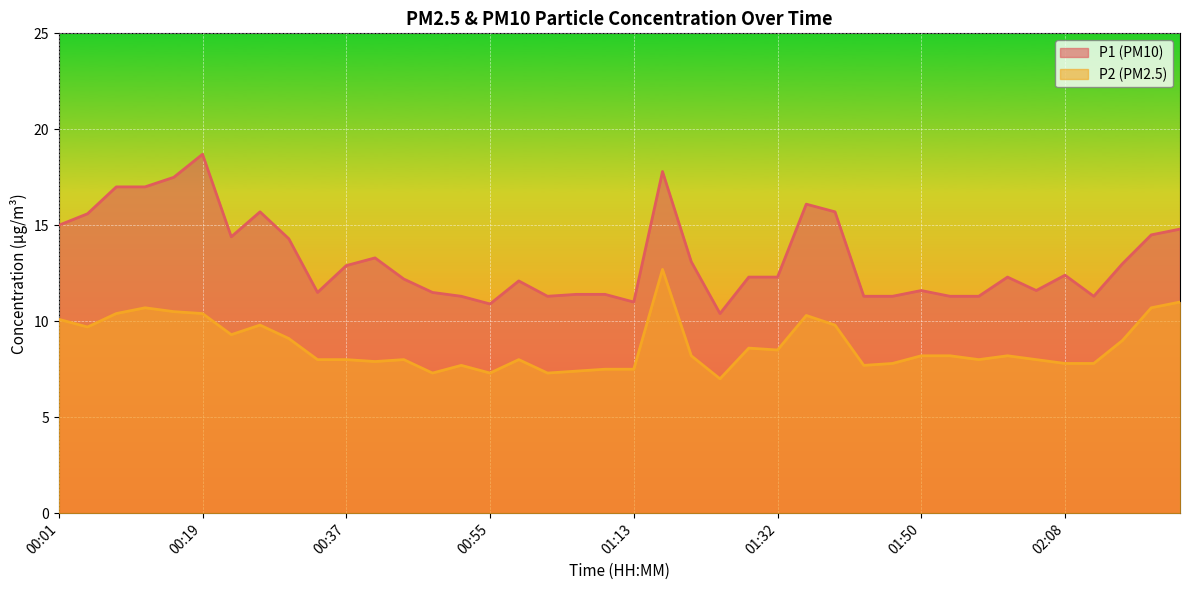

Reading left to right, extract all data points from this chart.

P1: 15.0	15.6	17.0	17.0	17.5	18.7	14.4	15.7	14.3	11.5	12.9	13.3	12.2	11.5	11.3	10.9	12.1	11.3	11.4	11.4	11.0	17.8	13.1	10.4	12.3	12.3	16.1	15.7	11.3	11.3	11.6	11.3	11.3	12.3	11.6	12.4	11.3	13.0	14.5	14.8
P2: 10.1	9.7	10.4	10.7	10.5	10.4	9.3	9.8	9.1	8.0	8.0	7.9	8.0	7.3	7.7	7.3	8.0	7.3	7.4	7.5	7.5	12.7	8.2	7.0	8.6	8.5	10.3	9.8	7.7	7.8	8.2	8.2	8.0	8.2	8.0	7.8	7.8	9.0	10.7	11.0